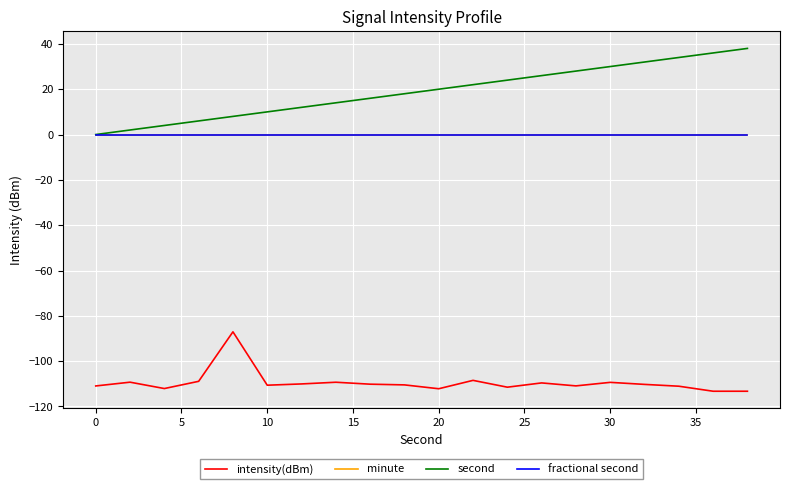

Does the chart display data point markers on the line(s)?

No